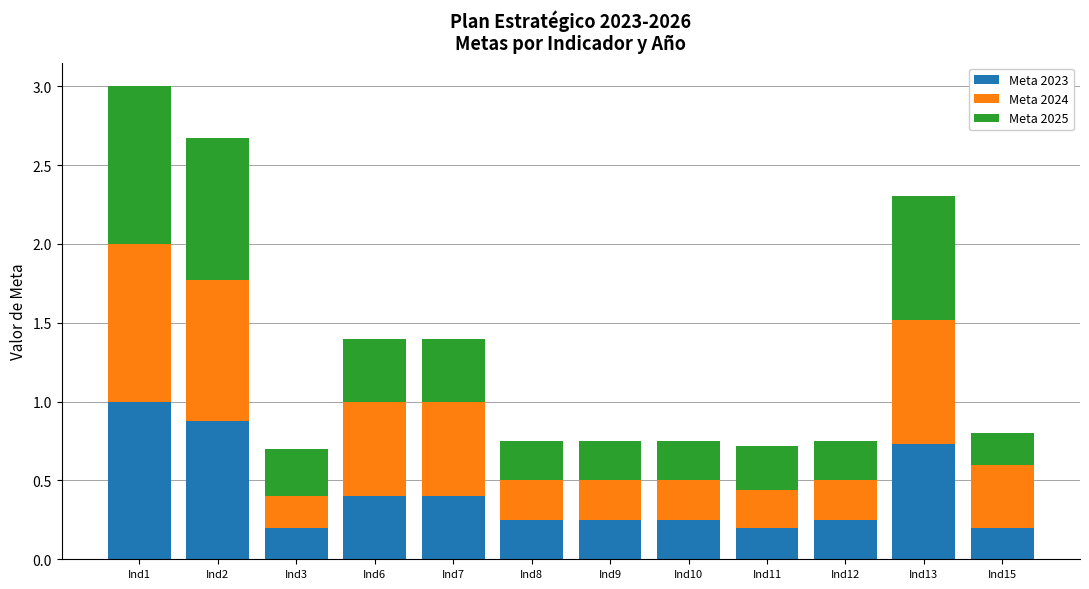

What is the highest value of the Meta 2023 series?

1.0